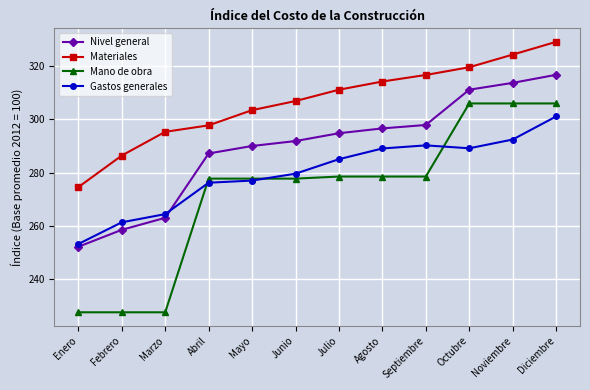

The value of Materiales at Febrero is 91.5. True or false?

False